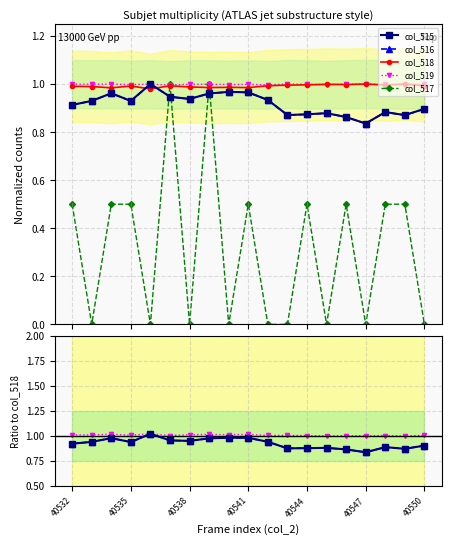

Which series has the widest spread of values?

col_517